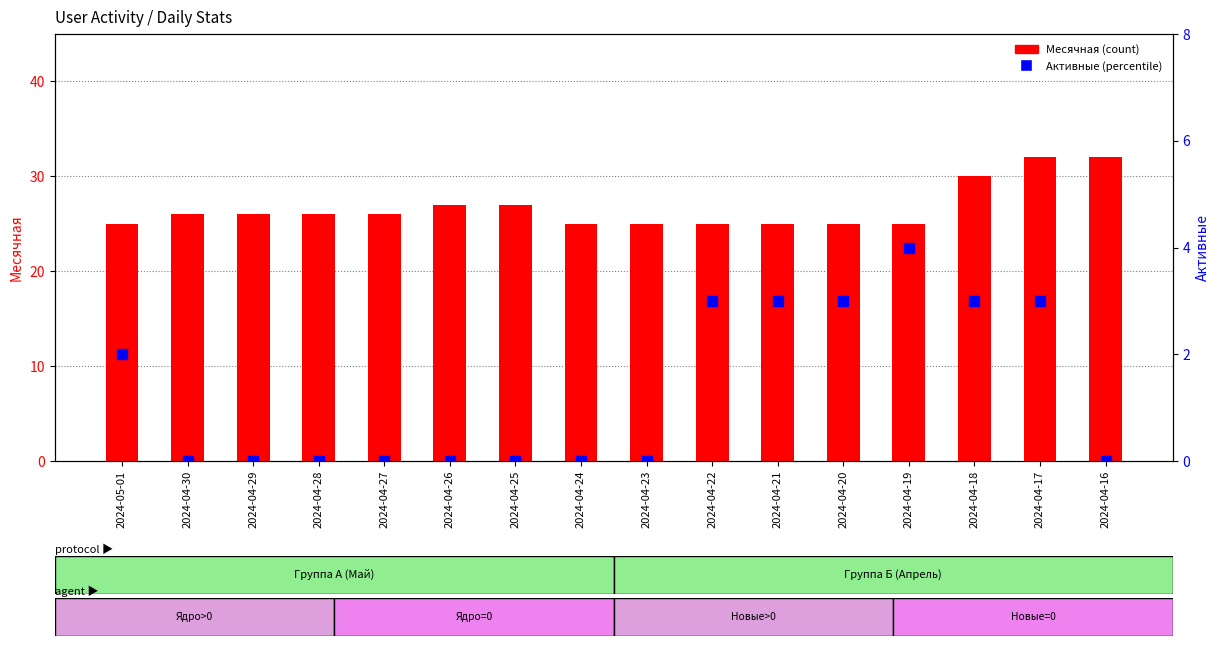

Which series has the largest total across all categories?

Месячная (count)